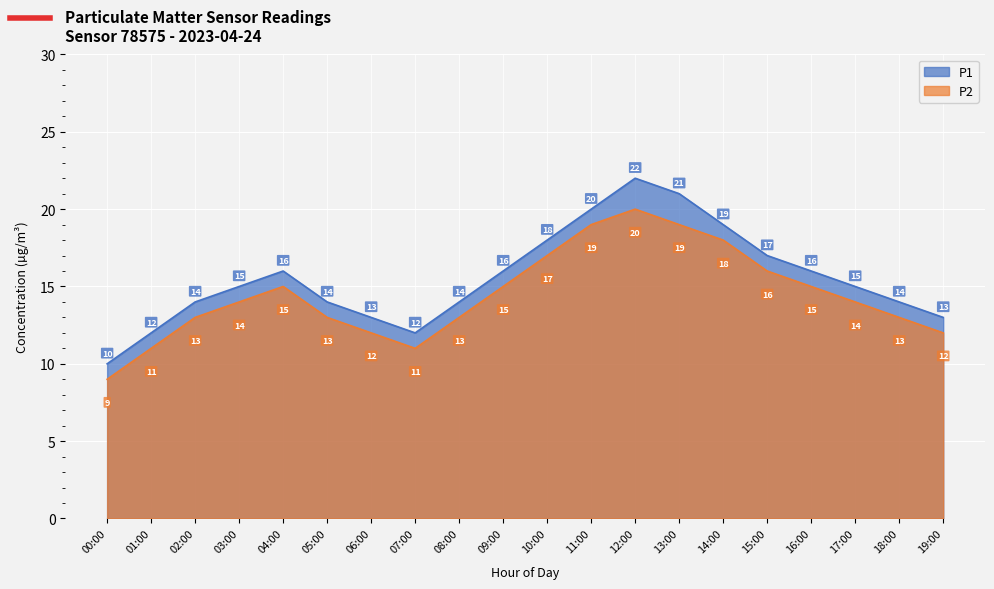

What is the sum of the P2 values at 09:00 and 12:00?

35